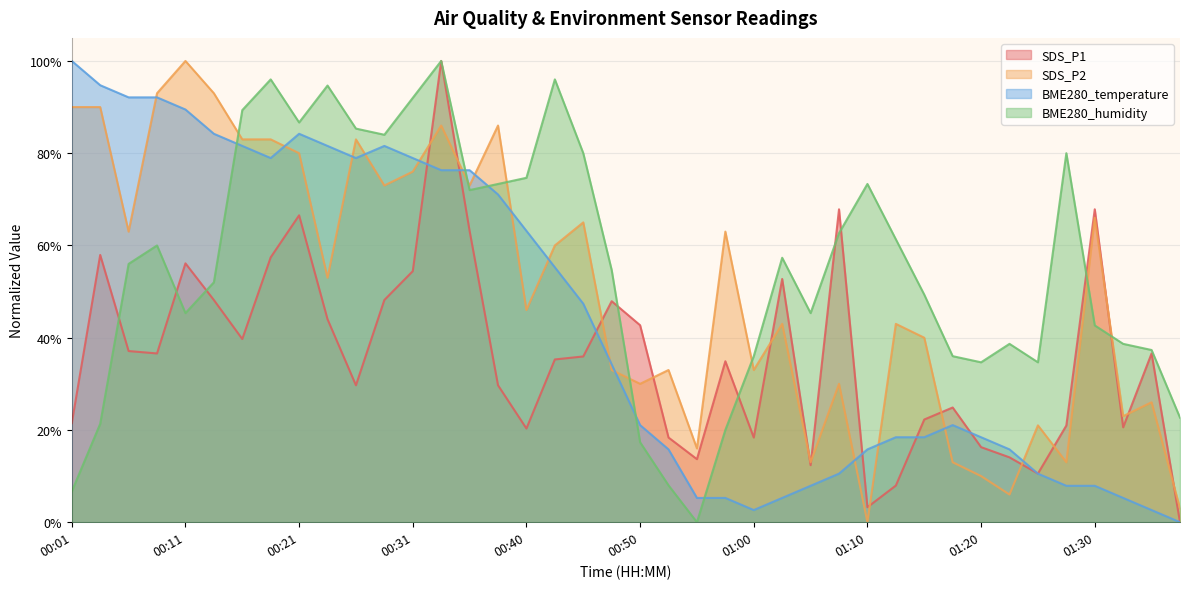

The SDS_P1 series shows 52.7 at 01:02. True or false?

True